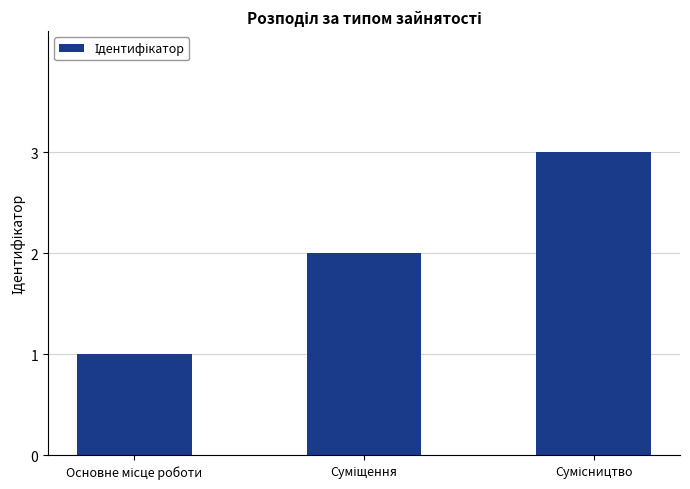

What is the sum of all values?

6